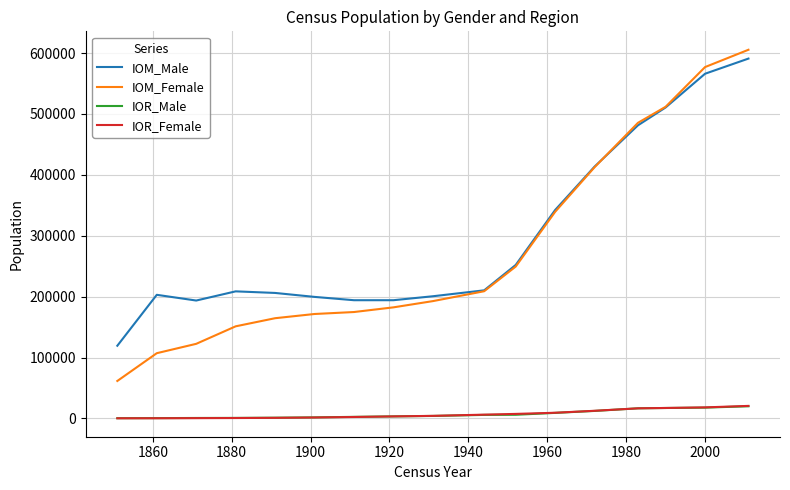

What is the highest value of the IOR_Male series?

19904